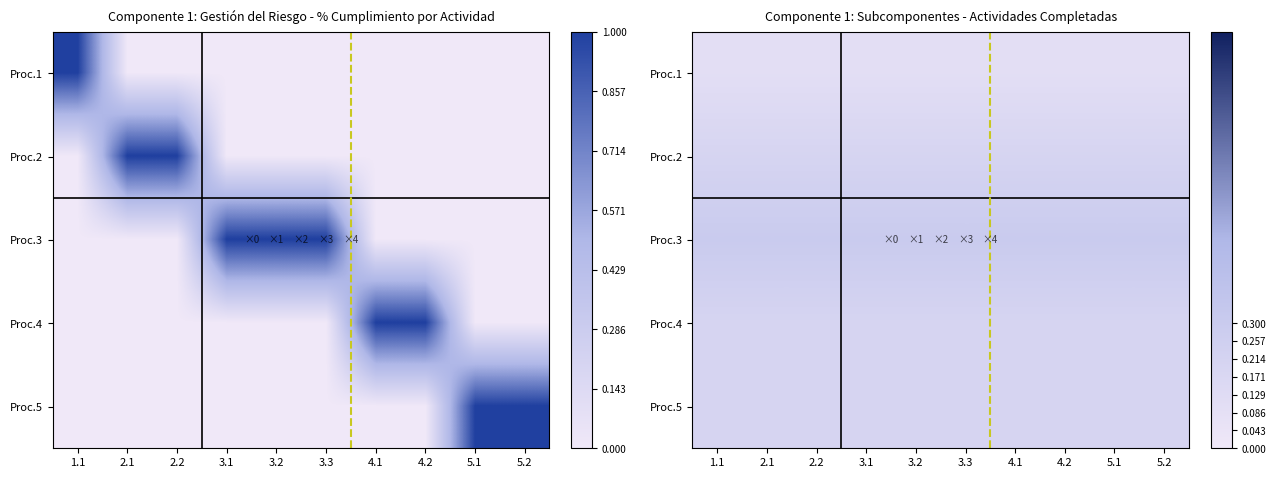

What is the total value across all series at 2.2?

1.0